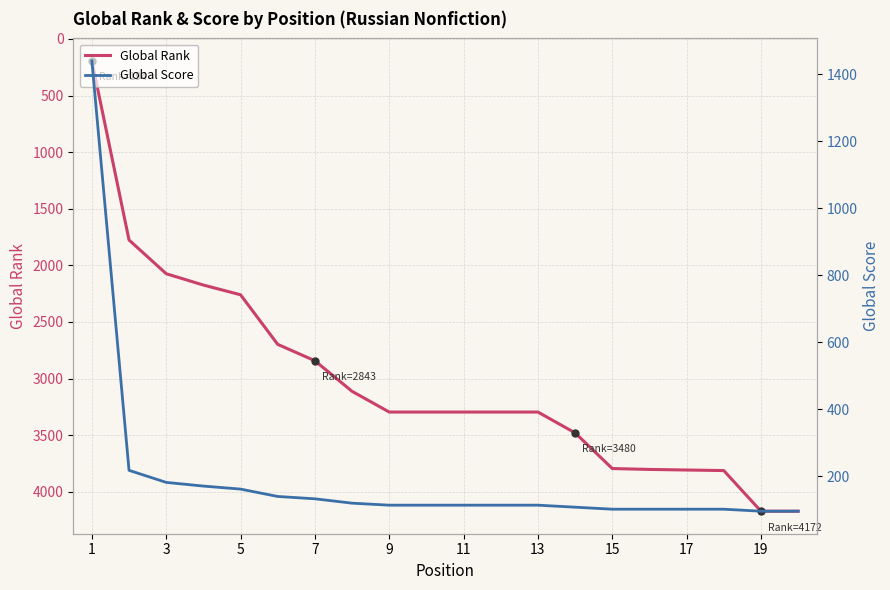

How many series are shown in this chart?

2